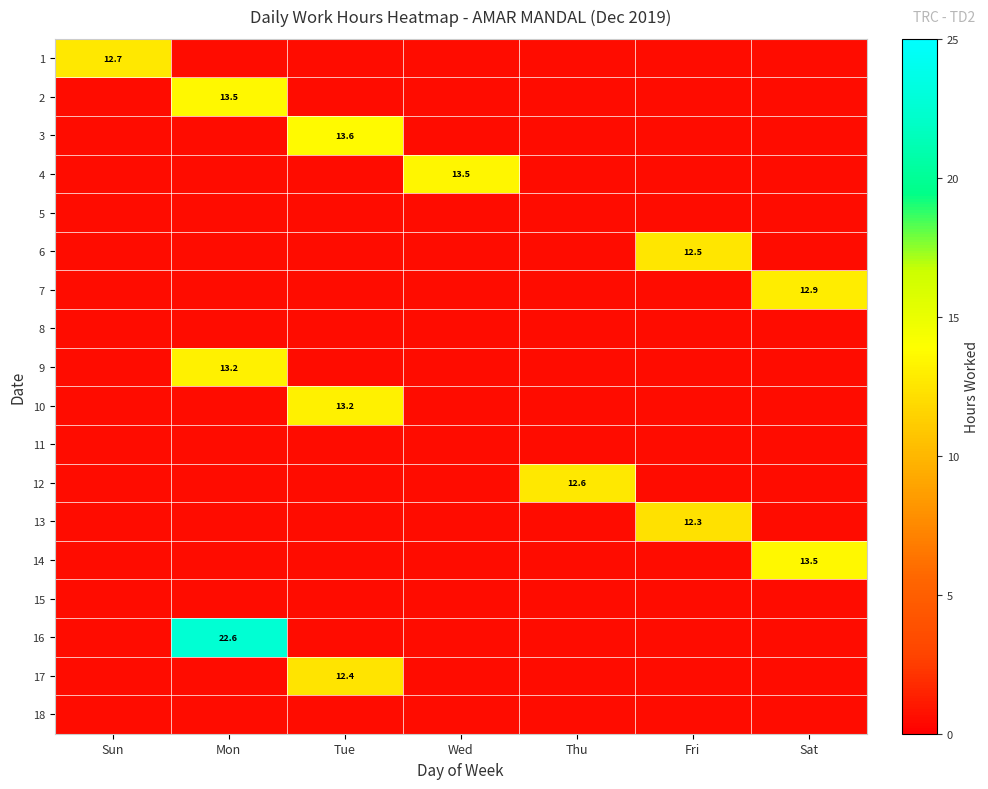

Which label corresponds to the largest value in the chart?

Mon